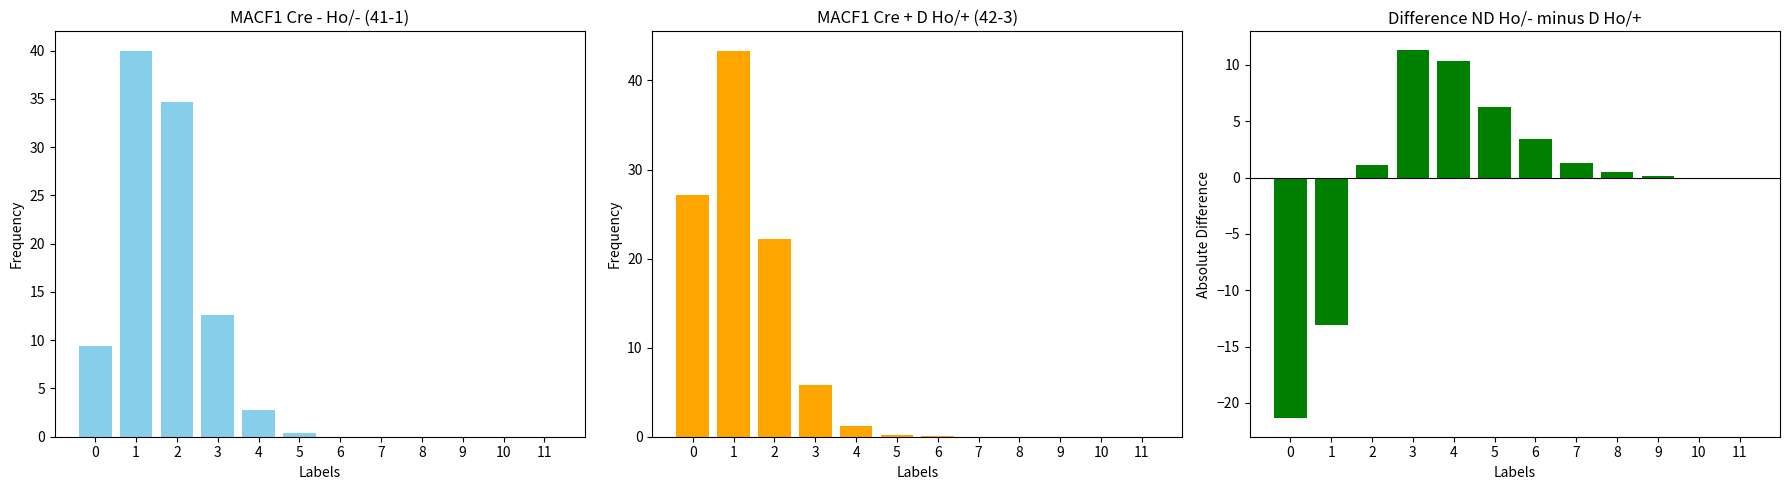

Is the value of MACF1 Cre + D Ho/+ 42 (% fibers) at 3 greater than the value of Difference (ND minus D) at 3?

No